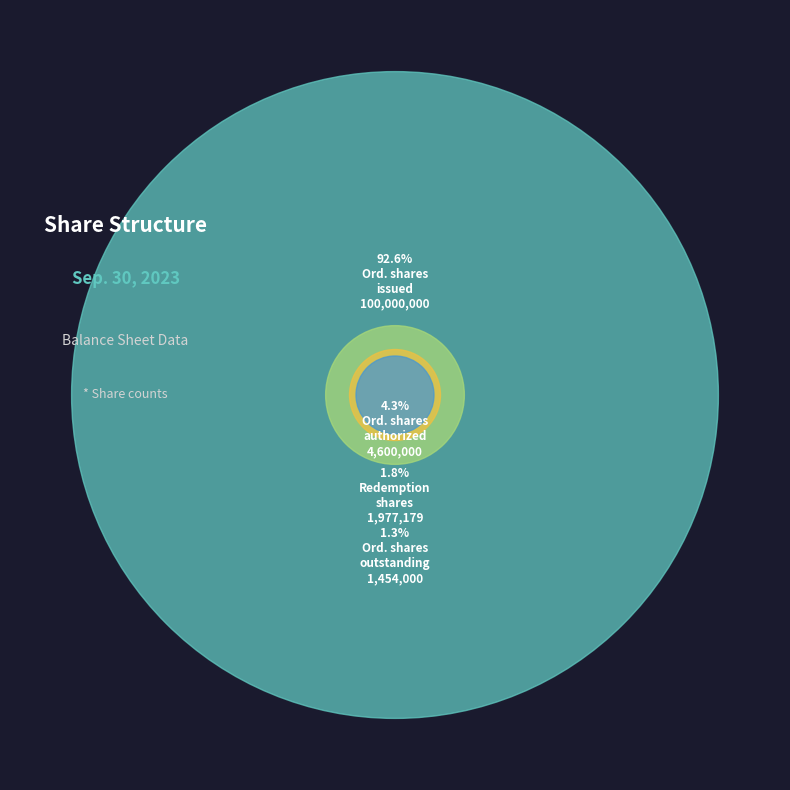

Between Ordinary shares, outstanding and Ordinary shares, authorized, which is larger?

Ordinary shares, authorized